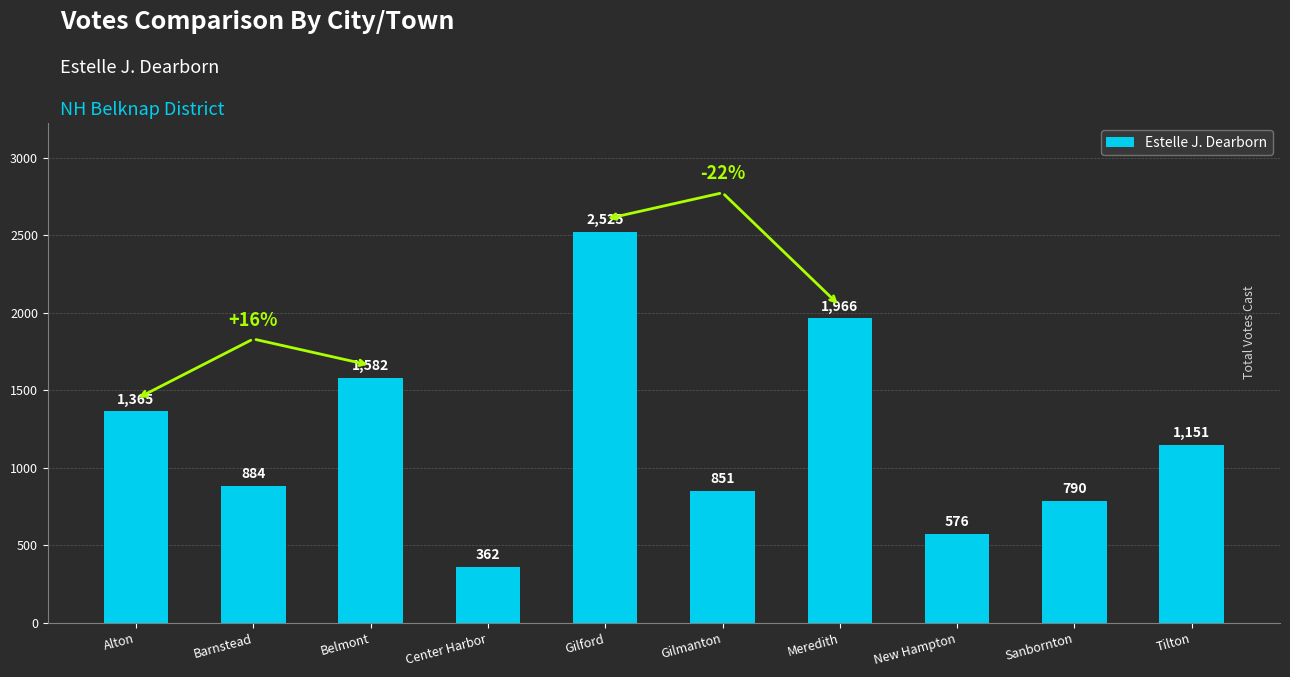

What is the difference between the maximum and second lowest values?

1949